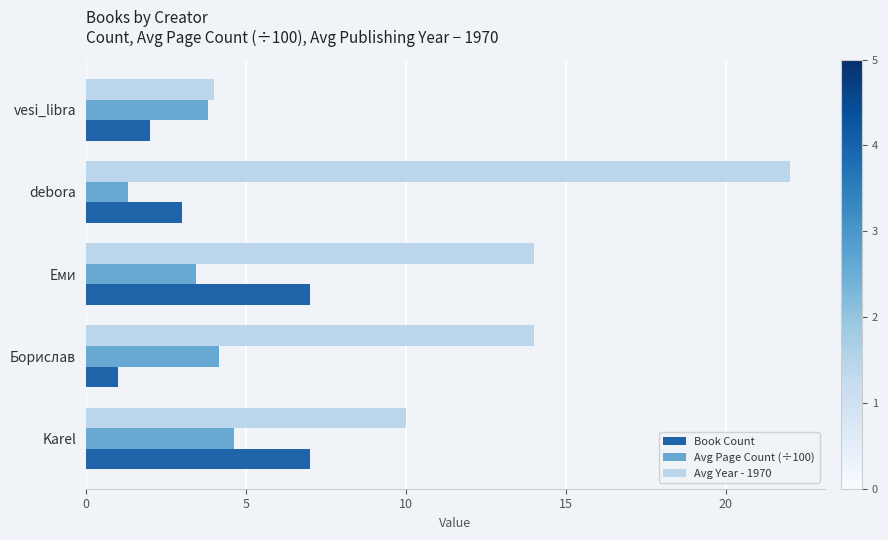

Which series has the largest range (max minus min)?

Avg Year - 1970